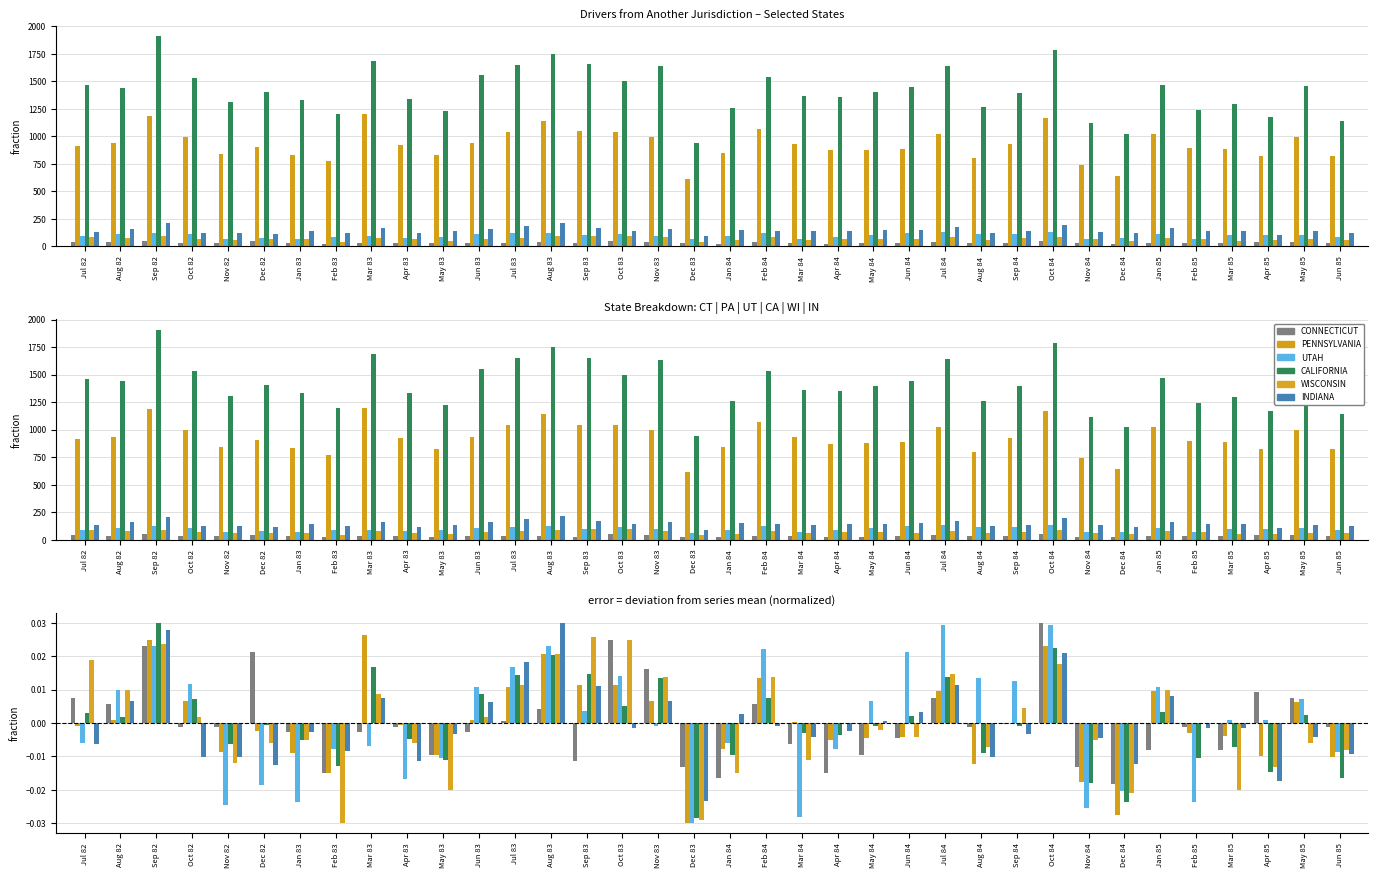

How many bars are there in each group?

6